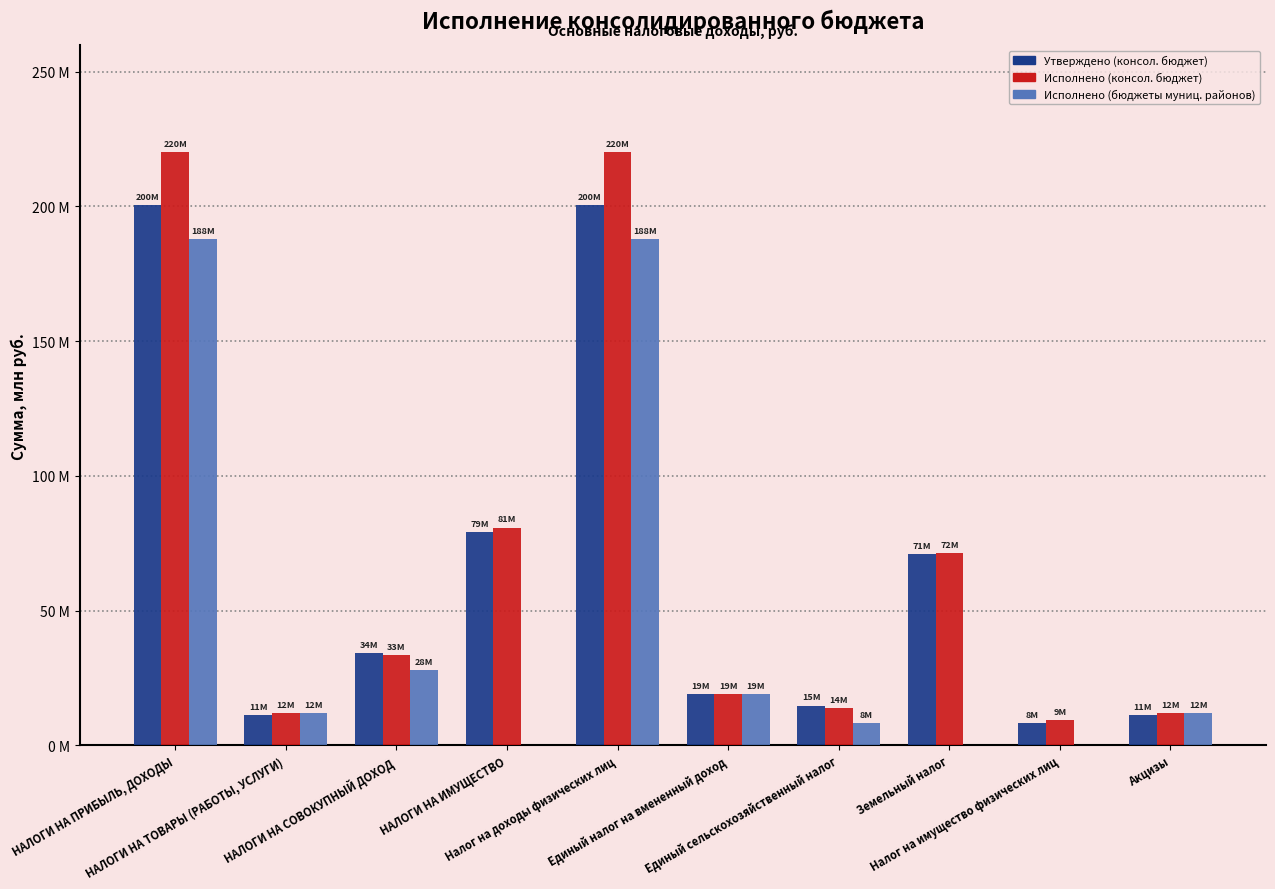

What are all the series names shown in the legend?

Утверждено (консол. бюджет), Исполнено (консол. бюджет), Исполнено (бюджеты муниц. районов)